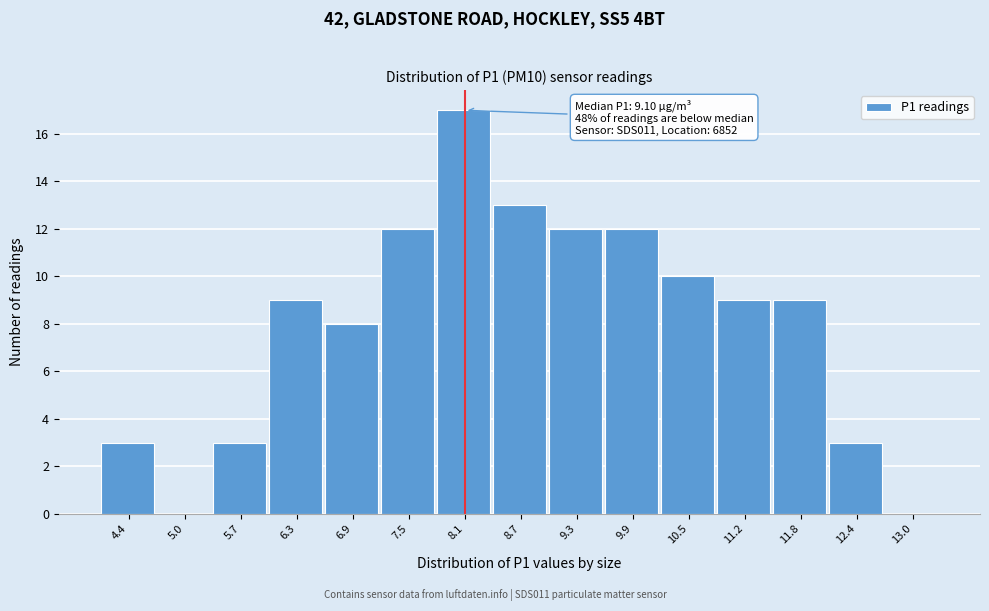

Reading left to right, extract all data points from this chart.

4.4=3	5.0=0	5.7=3	6.3=9	6.9=8	7.5=12	8.1=17	8.7=13	9.3=12	9.9=12	10.5=10	11.2=9	11.8=9	12.4=3	13.0=0